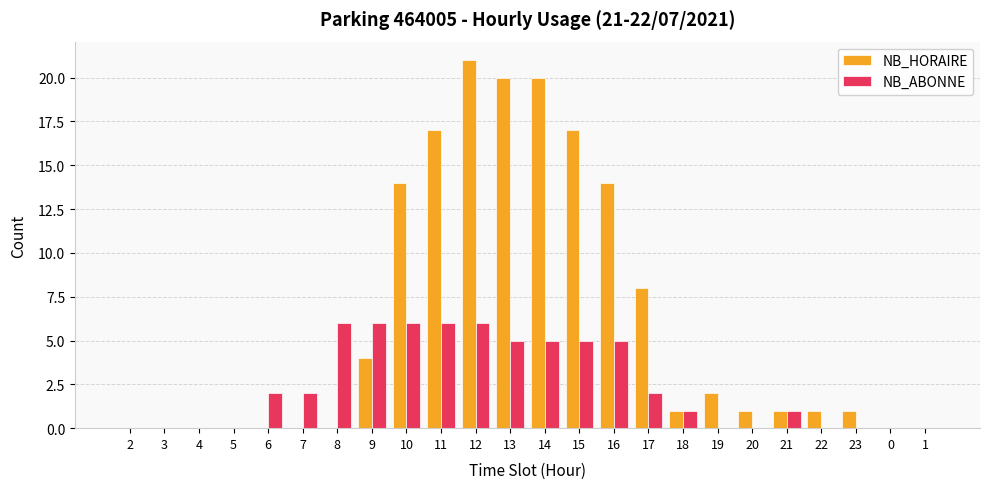

Reading left to right, extract all data points from this chart.

NB_HORAIRE: 0	0	0	0	0	0	0	4	14	17	21	20	20	17	14	8	1	2	1	1	1	1	0	0
NB_ABONNE: 0	0	0	0	2	2	6	6	6	6	6	5	5	5	5	2	1	0	0	1	0	0	0	0